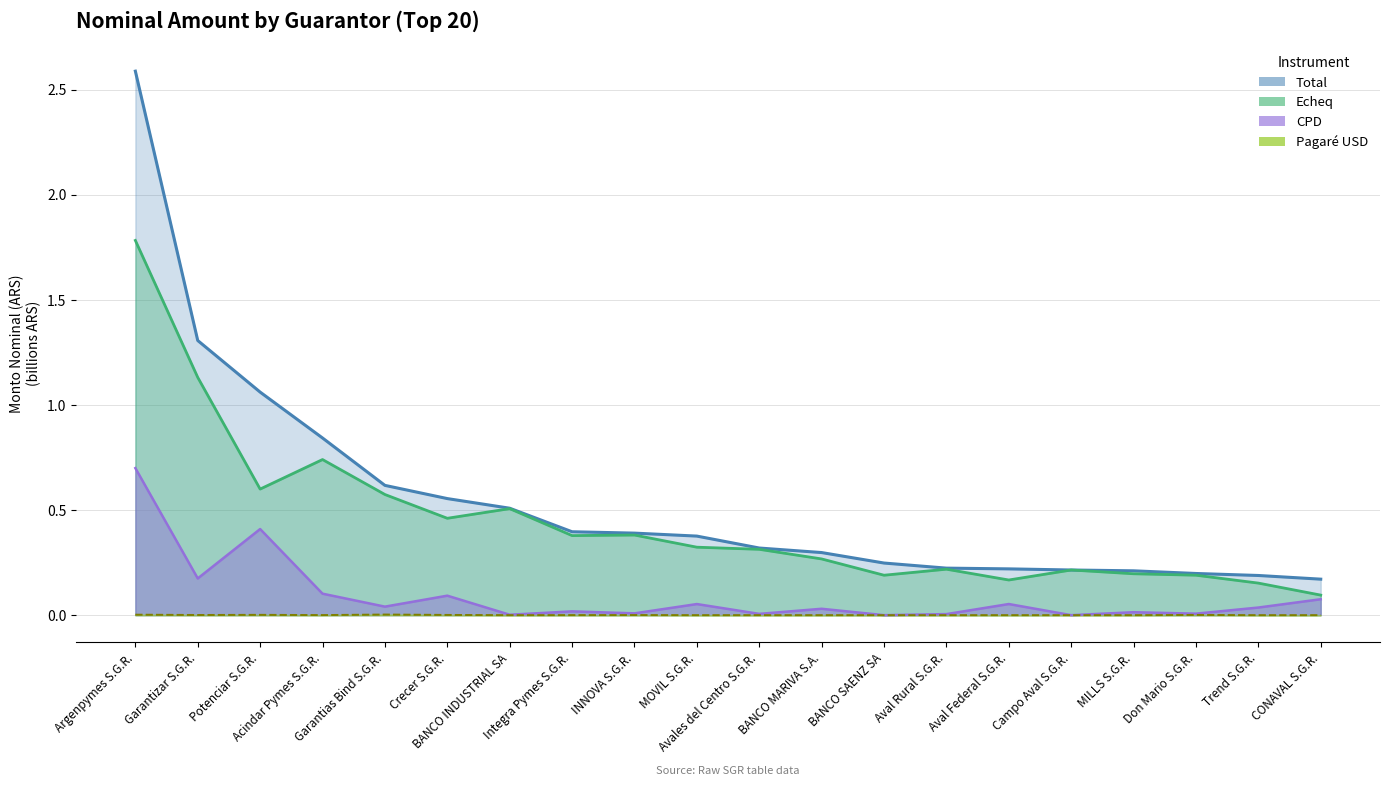

Does the chart have visible grid lines?

Yes